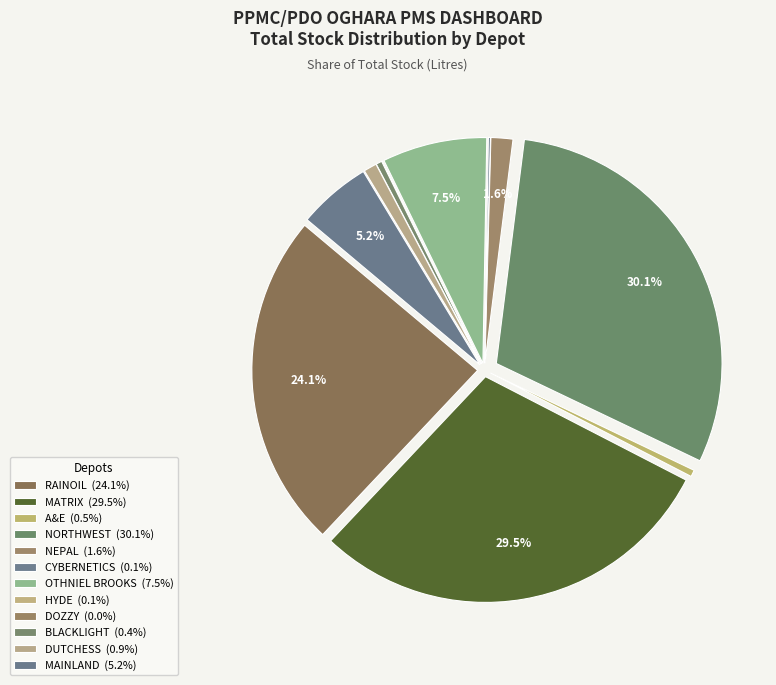

Rank the categories by value from lowest to highest.

DOZZY, HYDE, CYBERNETICS, BLACKLIGHT, A&E, DUTCHESS, NEPAL, MAINLAND, OTHNIEL BROOKS, RAINOIL, MATRIX, NORTHWEST